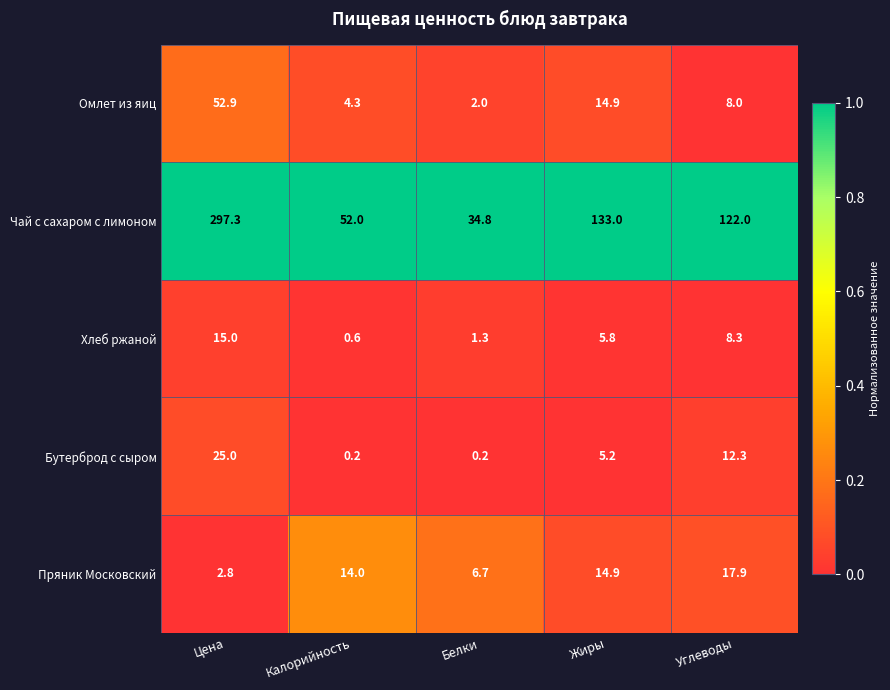

Which series has the widest spread of values?

Чай с сахаром с лимоном